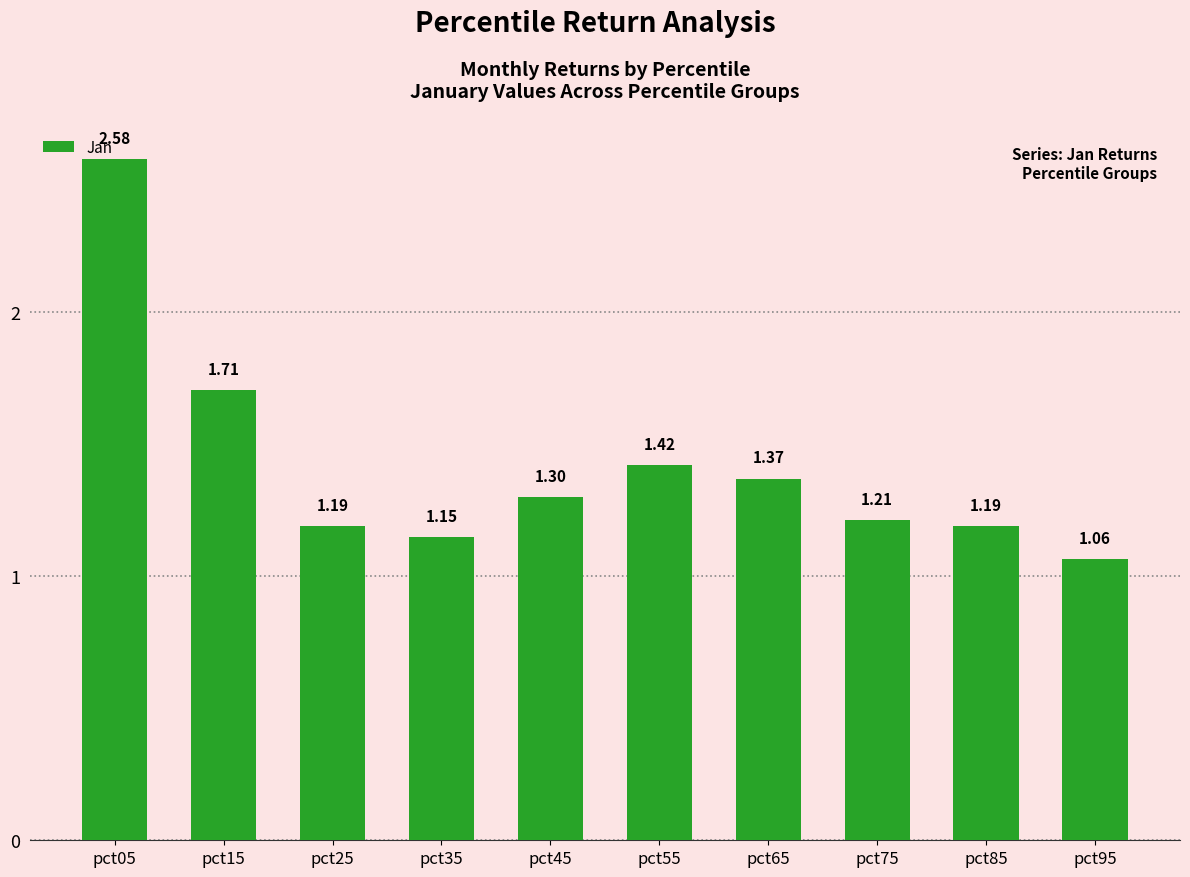

What is the difference between the values at pct75 and pct15?

0.5